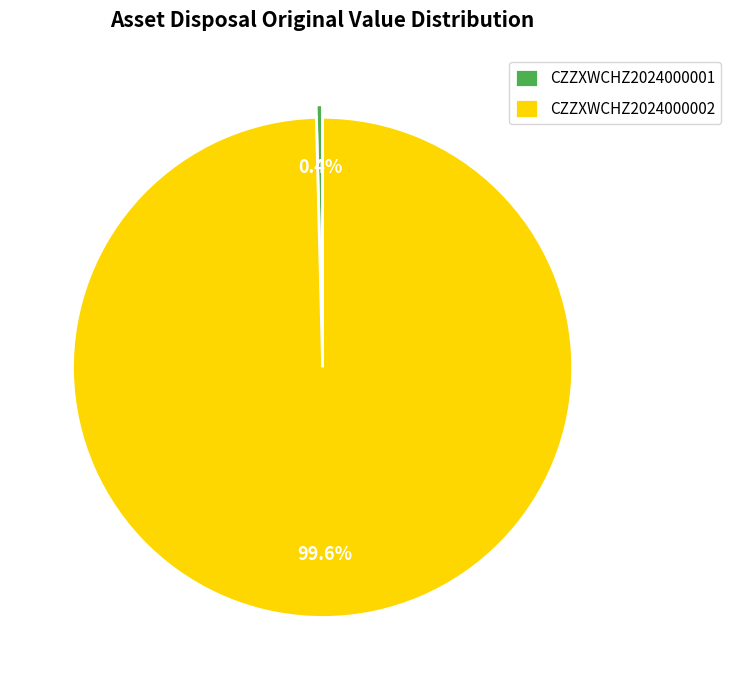

Is there any slice that represents more than half of the pie?

Yes